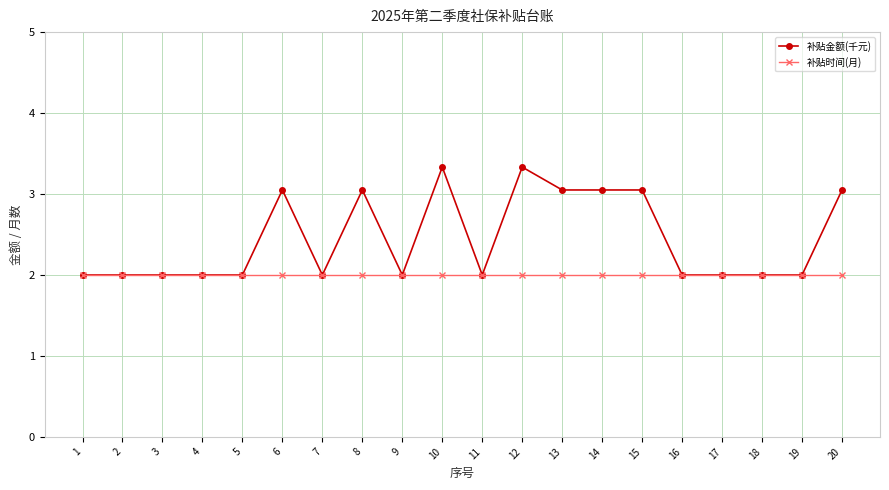

Is the value of 补贴时间(月) at 11 greater than the value of 补贴金额(千元) at 8?

No